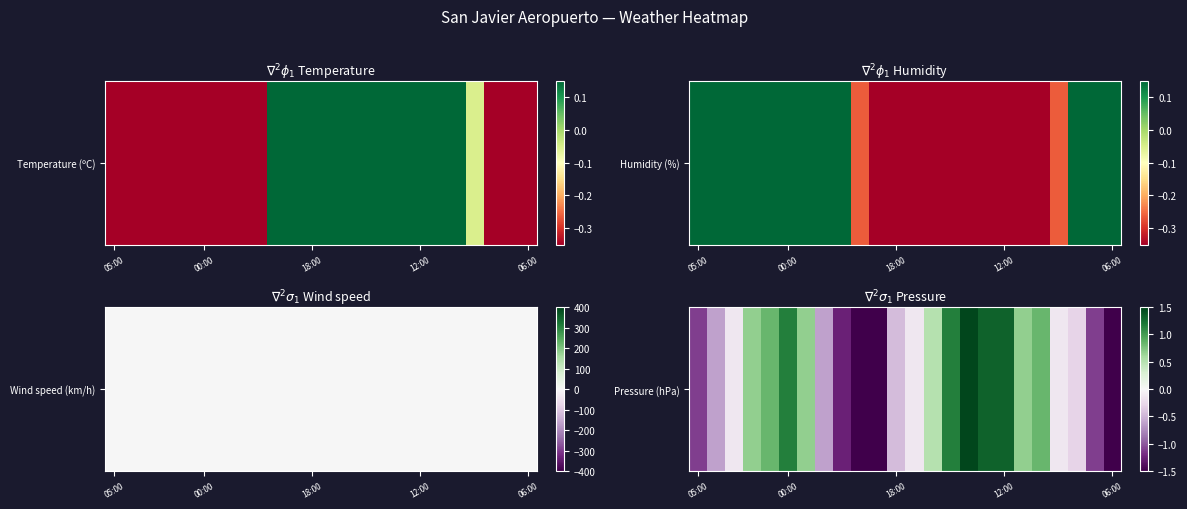

At which category does the chart reach its minimum across all series?

9